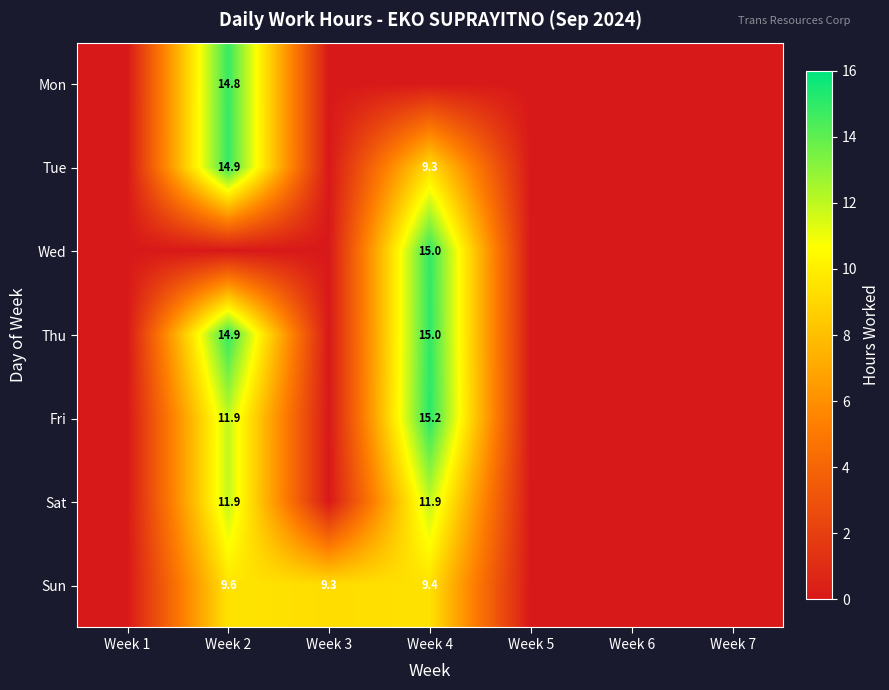

What is the average value of the Wed series?

2.1